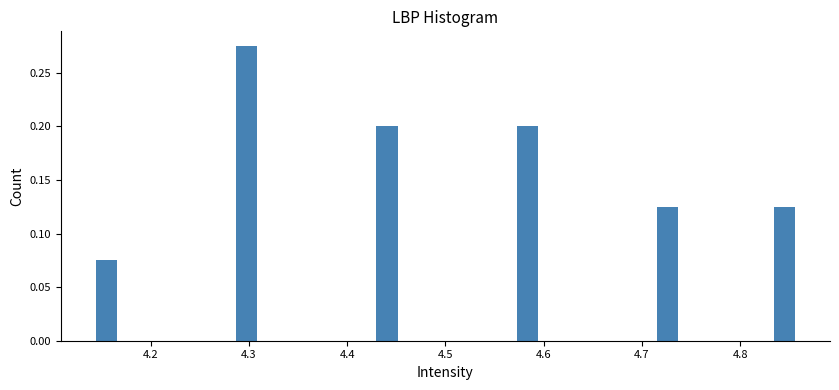

Read against the x-axis, roughly where is the centre of the tallest bar?

4.30